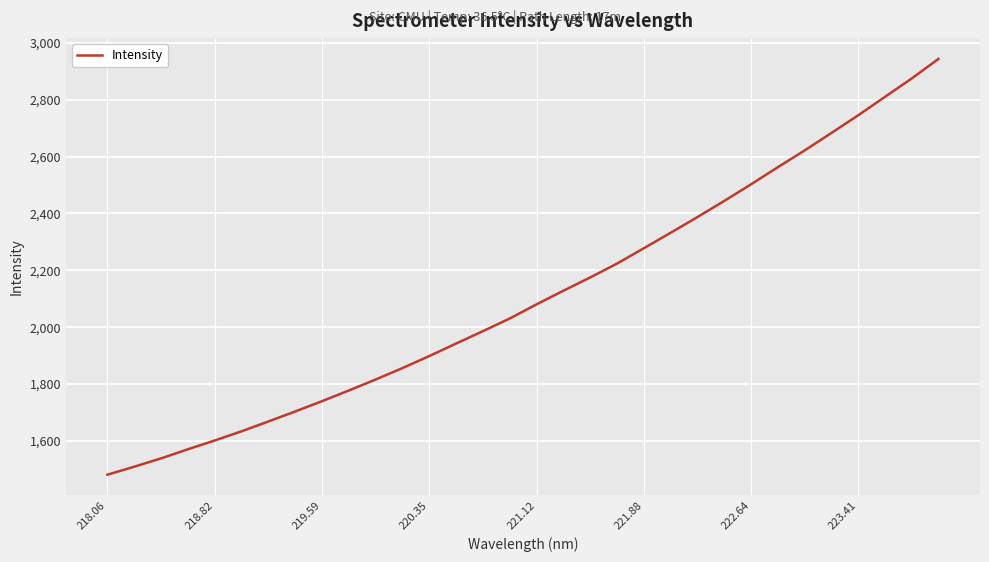

What is the maximum value shown in the chart?

2943.9